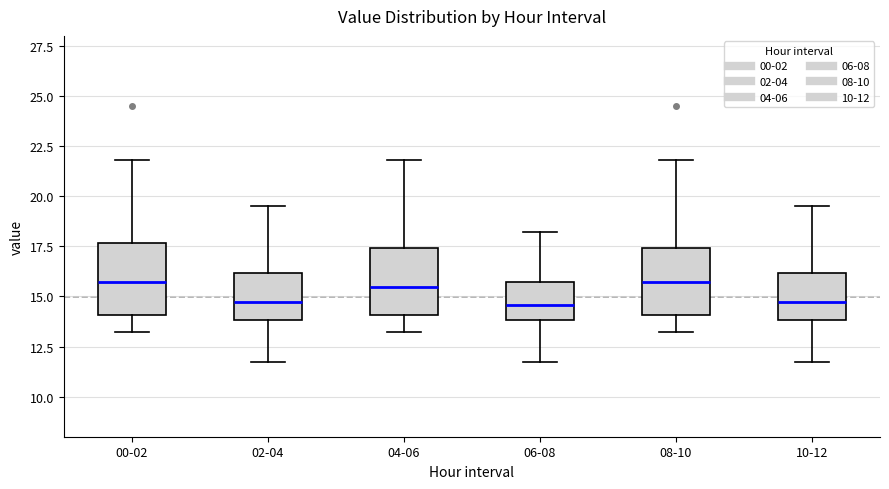

Reading left to right, transcribe this box plot: for each box, give where its median line is, the range the box spans, and where its two whiskers end, as read against the y-axis. The values are not printed on the chart, so give them approximately, as read against the axis.

00-02: median 15.5, box 14.0 to 17.5, whiskers 13.0 to 22.0
02-04: median 14.5, box 14.0 to 16.0, whiskers 11.5 to 19.5
04-06: median 15.5, box 14.0 to 17.5, whiskers 13.0 to 22.0
06-08: median 14.5, box 14.0 to 15.5, whiskers 11.5 to 18.0
08-10: median 15.5, box 14.0 to 17.5, whiskers 13.0 to 22.0
10-12: median 14.5, box 14.0 to 16.0, whiskers 11.5 to 19.5